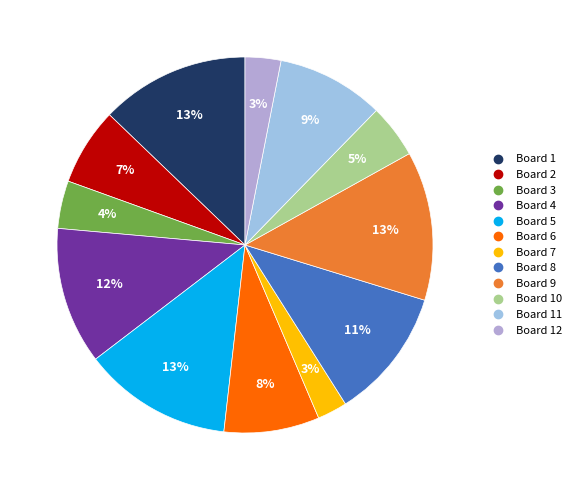

How many segments does this pie chart have?

12